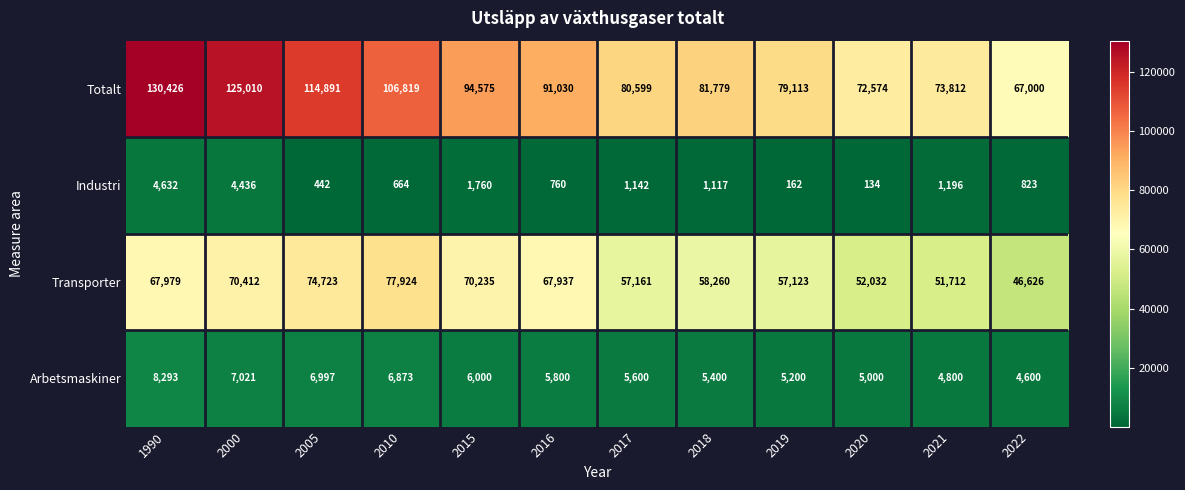

What is the sum of the Industri values at 2017 and 2005?

1584